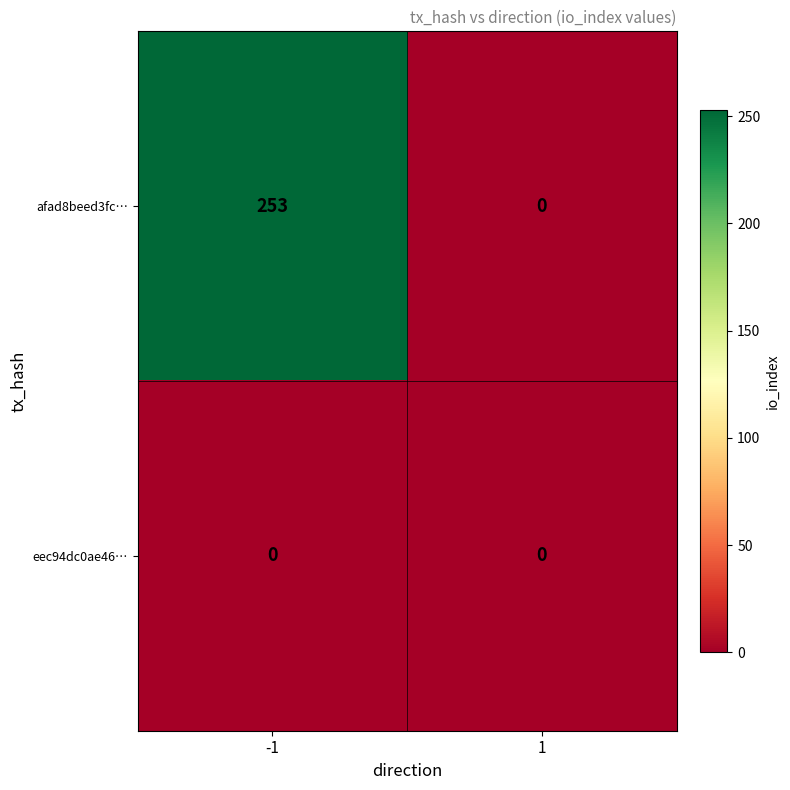

List the series in order of their overall mean, highest first.

afad8beed3fc…, eec94dc0ae46…